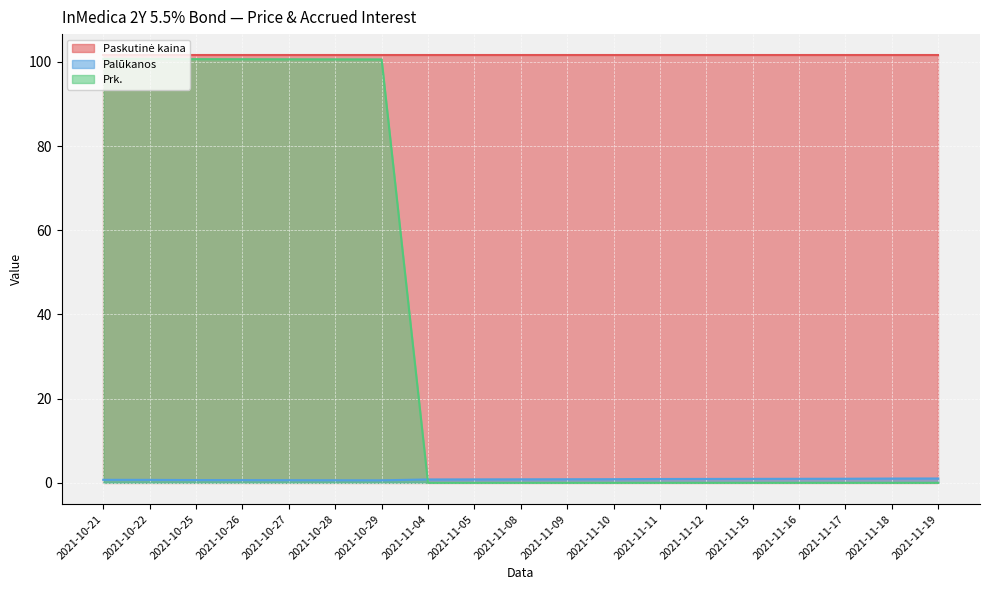

Which category has the lowest value in the Prk. series?

2021-11-04